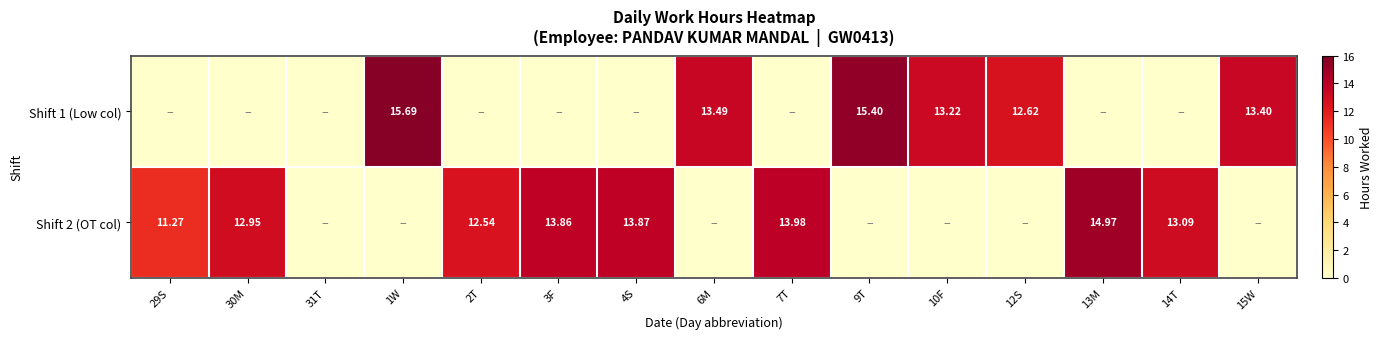

What is the spread (max minus min) of values at 14T?

13.1